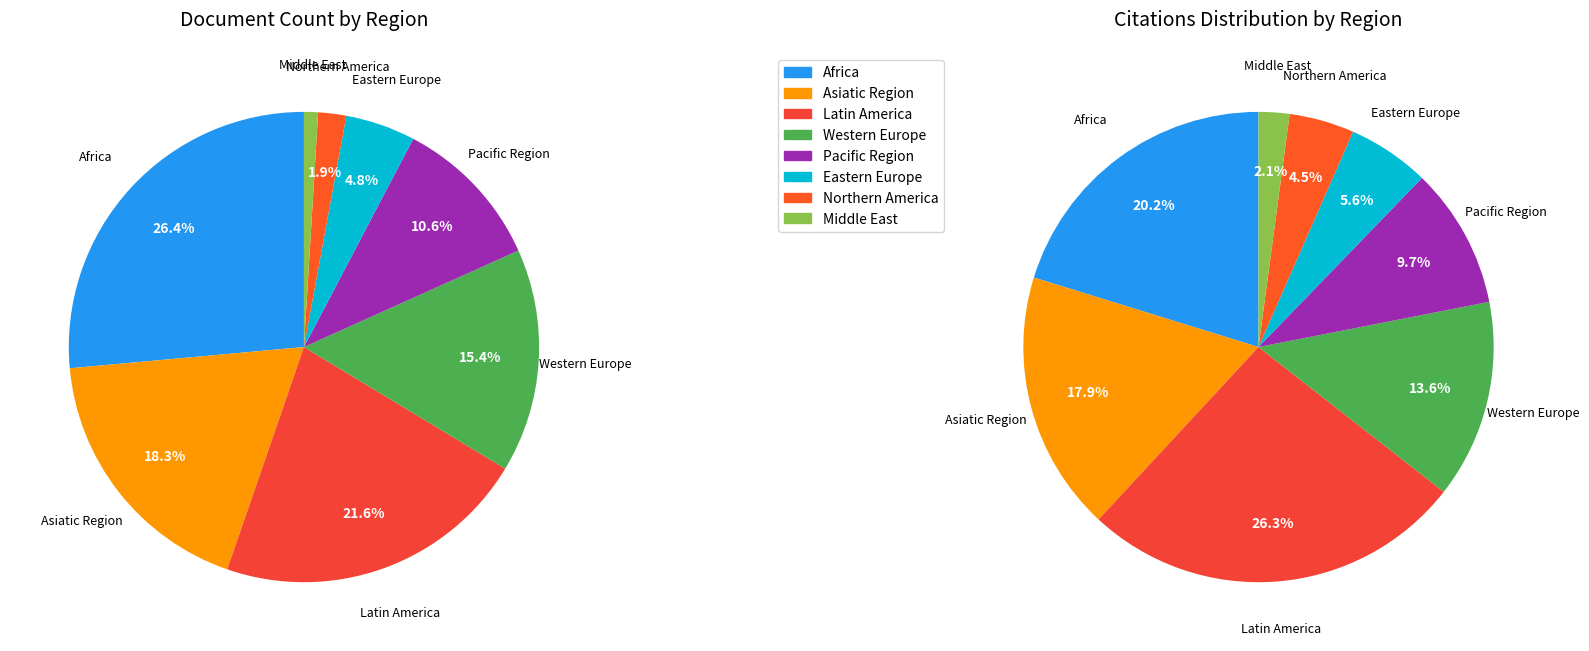

How many segments does this pie chart have?

8